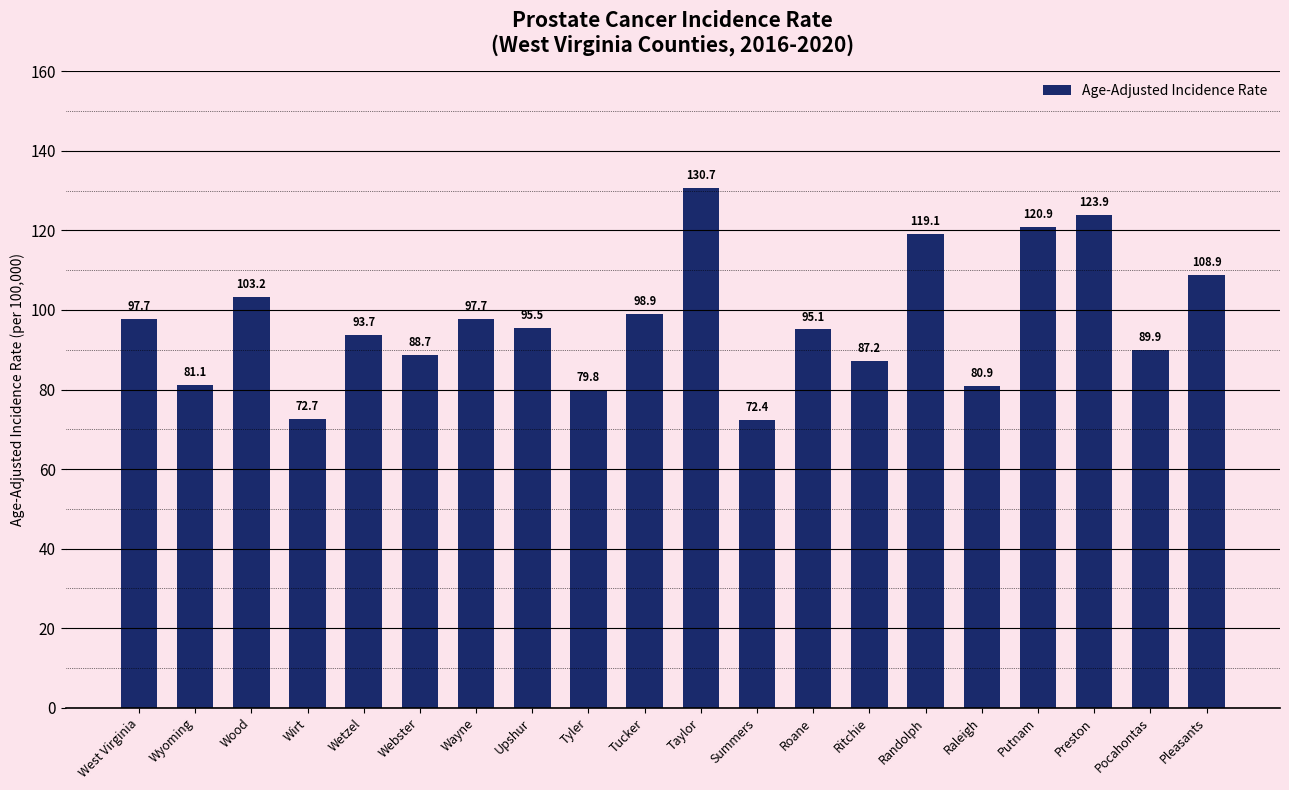

Reading left to right, what are all the values shown in this chart?

West Virginia=97.7	Wyoming=81.1	Wood=103.2	Wirt=72.7	Wetzel=93.7	Webster=88.7	Wayne=97.7	Upshur=95.5	Tyler=79.8	Tucker=98.9	Taylor=130.7	Summers=72.4	Roane=95.1	Ritchie=87.2	Randolph=119.1	Raleigh=80.9	Putnam=120.9	Preston=123.9	Pocahontas=89.9	Pleasants=108.9